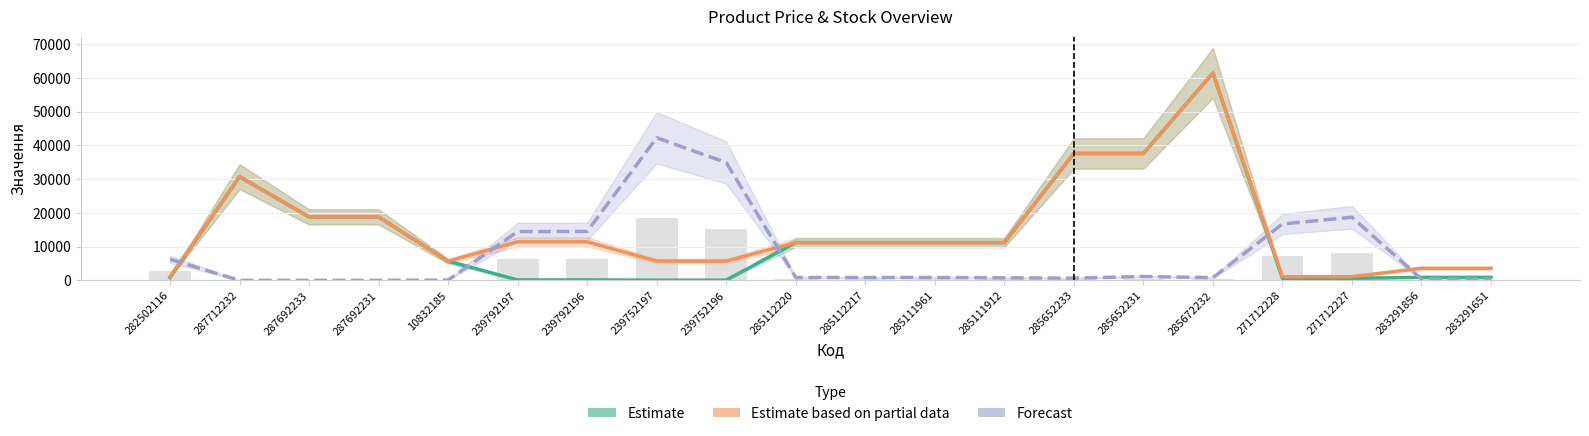

Are the bars grouped side by side (vs. stacked)?

Yes